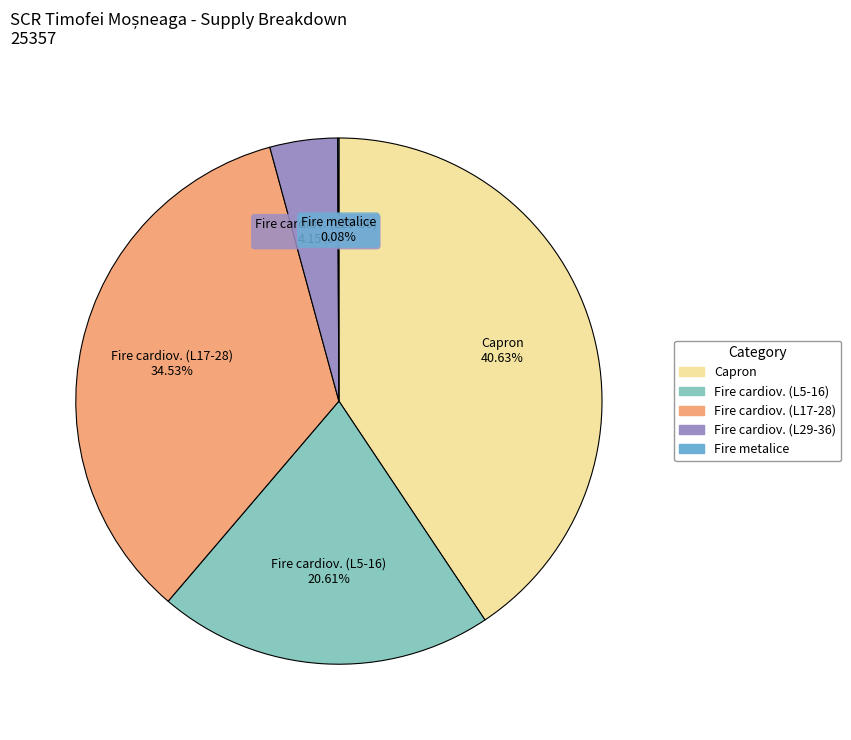

Is there any slice that represents more than half of the pie?

No